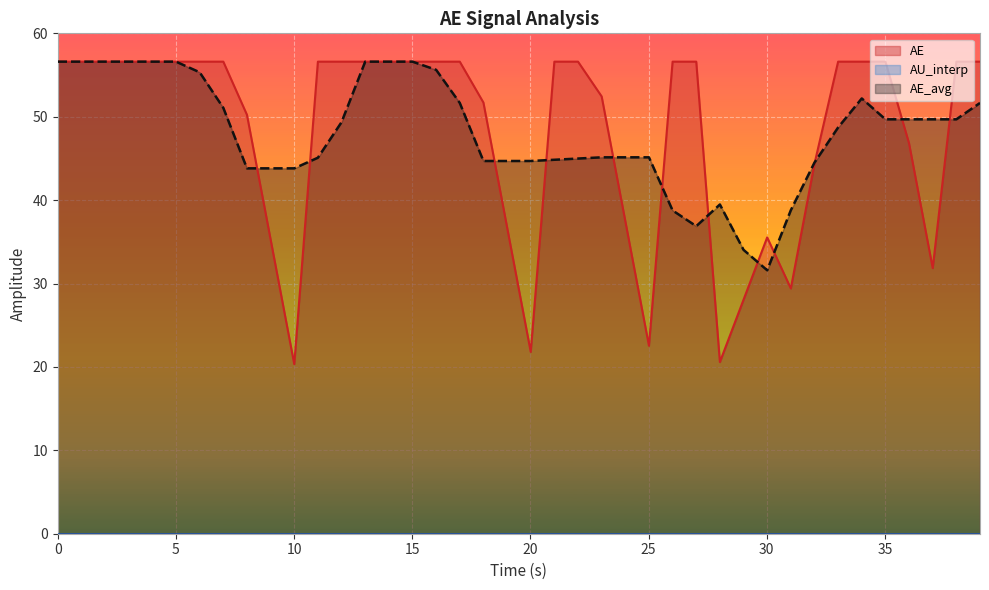

What is the lowest value of the AE_avg series?

31.6